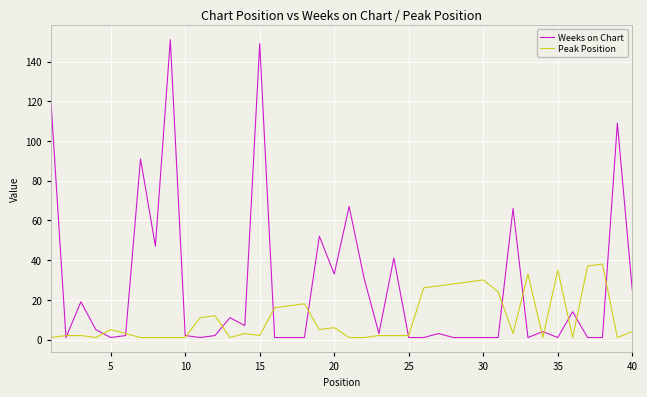

Which series has the widest spread of values?

Weeks on Chart